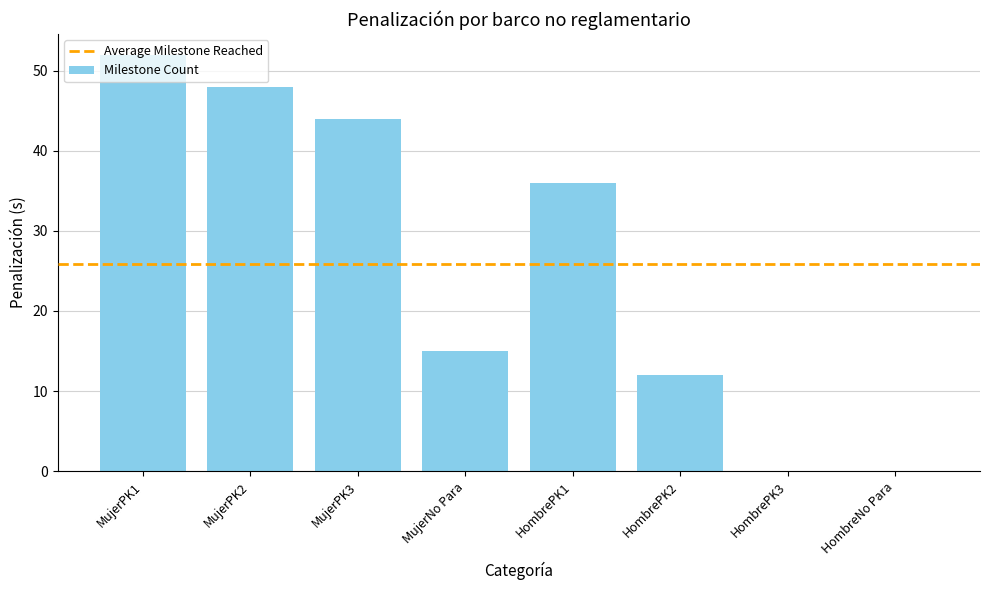

Is it true that the value at MujerPK1 is 52?

True